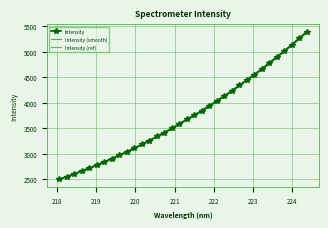

What is the minimum value shown in the chart?

2486.8